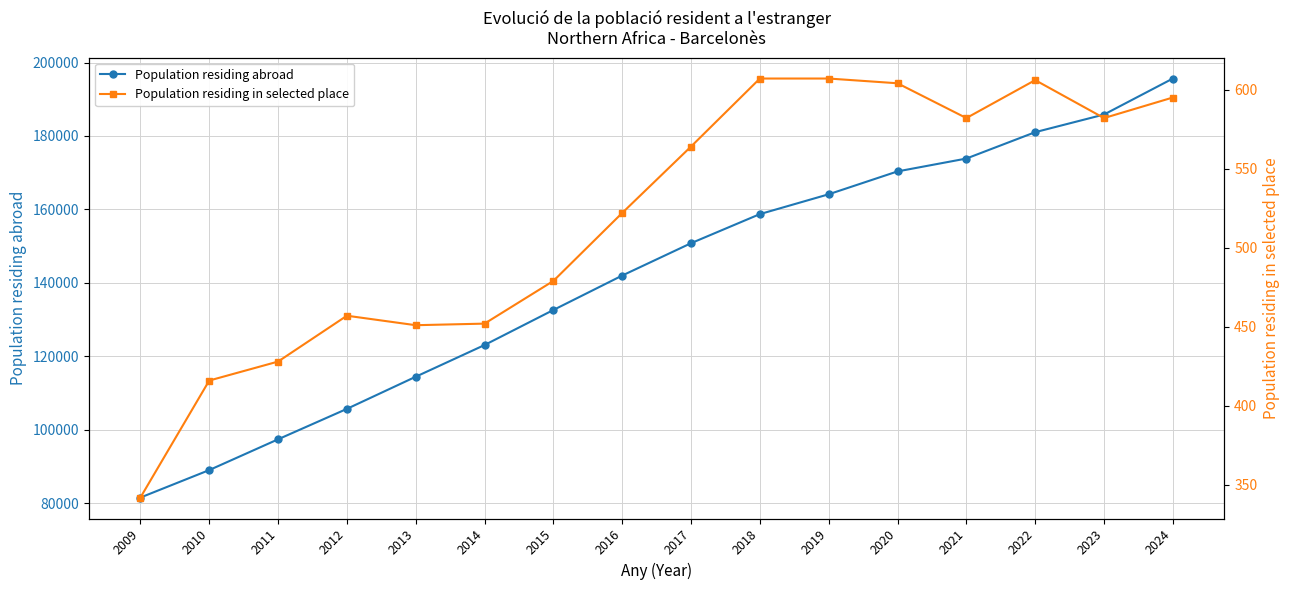

Count the number of categories in the chart.

16